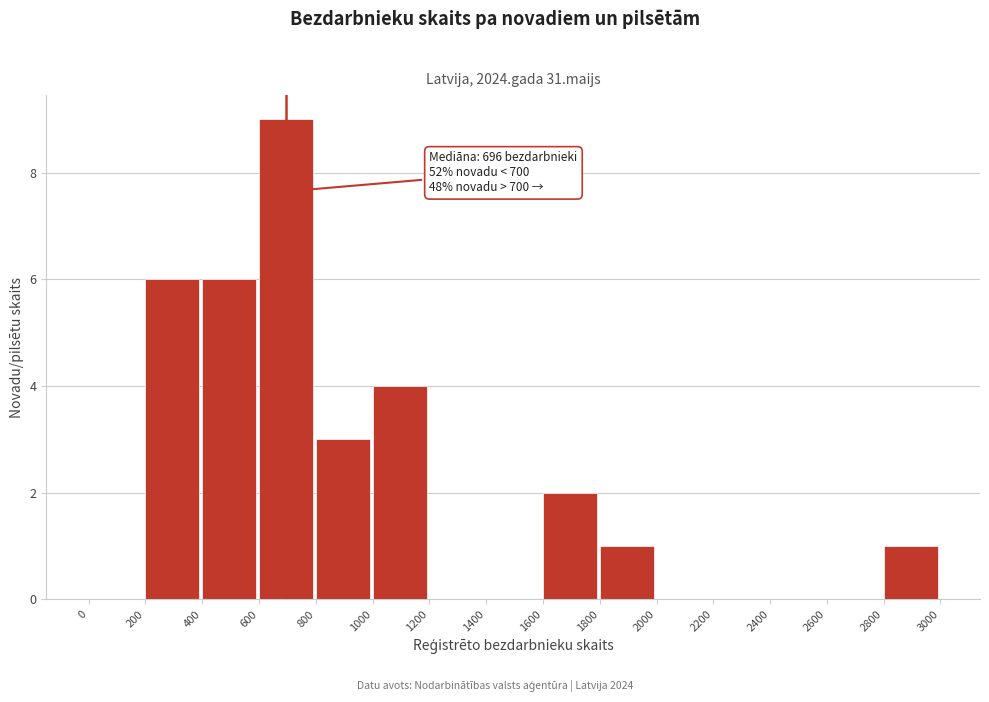

Over which range of the x-axis is the bar tallest?

600 to 800